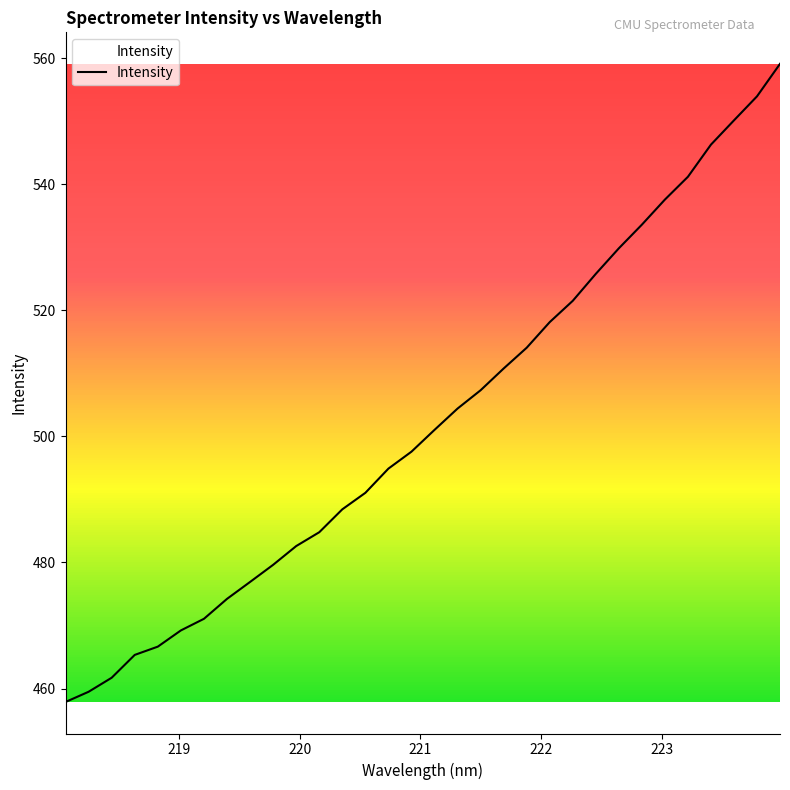

What is the smallest value displayed?

457.9